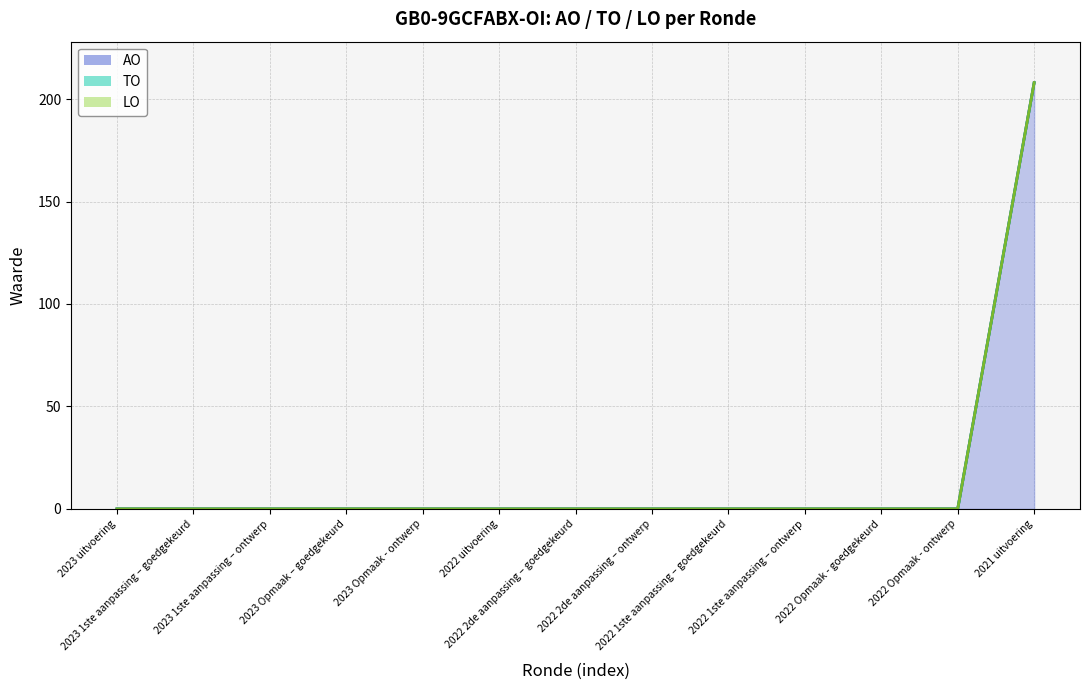

Reading left to right, extract all data points from this chart.

AO: 2023 uitvoering=0	2023 1ste aanpassing – goedgekeurd=0	2023 1ste aanpassing – ontwerp=0	2023 Opmaak – goedgekeurd=0	2023 Opmaak - ontwerp=0	2022 uitvoering=0	2022 2de aanpassing – goedgekeurd=0	2022 2de aanpassing – ontwerp=0	2022 1ste aanpassing – goedgekeurd=0	2022 1ste aanpassing – ontwerp=0	2022 Opmaak - goedgekeurd=0	2022 Opmaak - ontwerp=0	2021 uitvoering=208
TO: 2023 uitvoering=0	2023 1ste aanpassing – goedgekeurd=0	2023 1ste aanpassing – ontwerp=0	2023 Opmaak – goedgekeurd=0	2023 Opmaak - ontwerp=0	2022 uitvoering=0	2022 2de aanpassing – goedgekeurd=0	2022 2de aanpassing – ontwerp=0	2022 1ste aanpassing – goedgekeurd=0	2022 1ste aanpassing – ontwerp=0	2022 Opmaak - goedgekeurd=0	2022 Opmaak - ontwerp=0	2021 uitvoering=0
LO: 2023 uitvoering=0	2023 1ste aanpassing – goedgekeurd=0	2023 1ste aanpassing – ontwerp=0	2023 Opmaak – goedgekeurd=0	2023 Opmaak - ontwerp=0	2022 uitvoering=0	2022 2de aanpassing – goedgekeurd=0	2022 2de aanpassing – ontwerp=0	2022 1ste aanpassing – goedgekeurd=0	2022 1ste aanpassing – ontwerp=0	2022 Opmaak - goedgekeurd=0	2022 Opmaak - ontwerp=0	2021 uitvoering=0